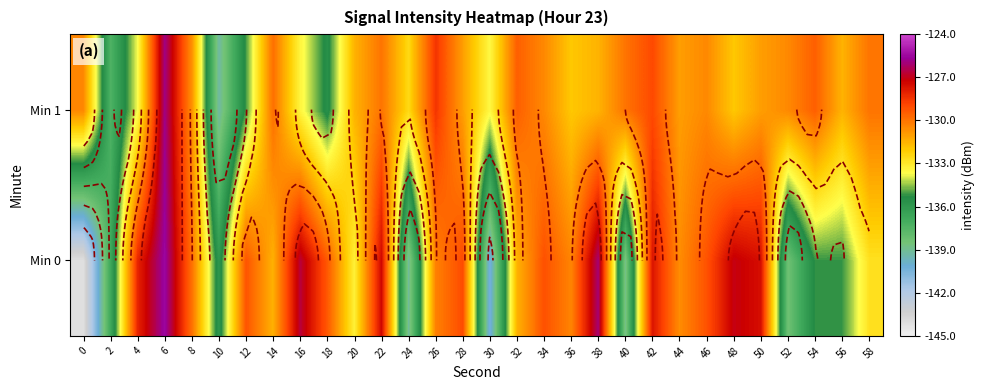

The value of Min 0 at 22 is -224.3. True or false?

False